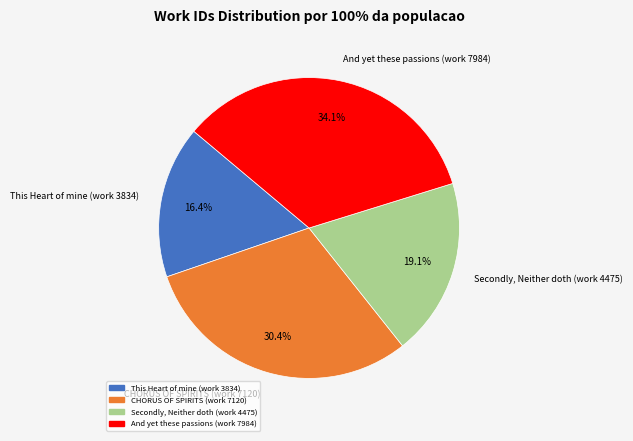

Count the number of slices in the pie.

4